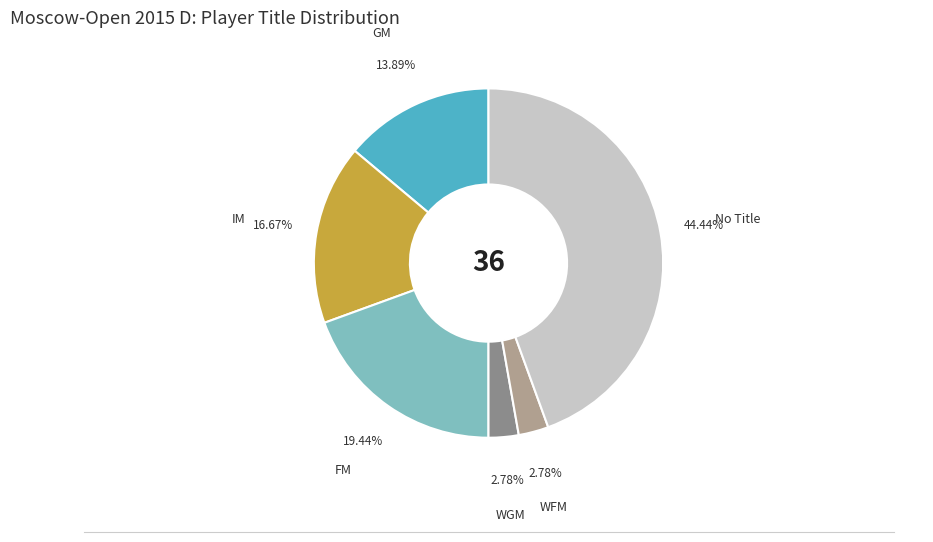

Is there a majority slice in this chart?

No